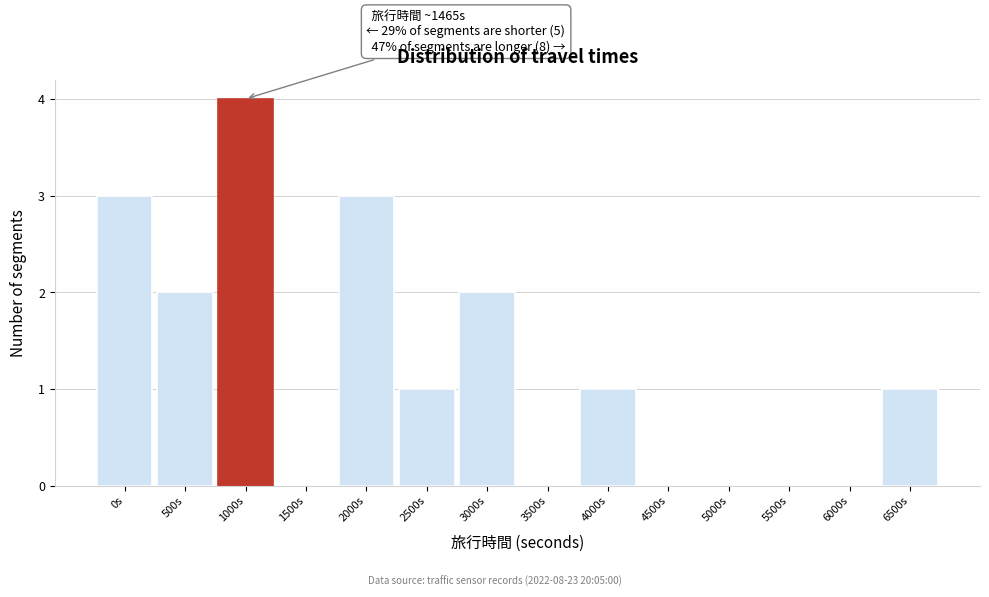

Reading left to right, what are all the values shown in this chart?

0s=3	500s=2	1000s=4	1500s=0	2000s=3	2500s=1	3000s=2	3500s=0	4000s=1	4500s=0	5000s=0	5500s=0	6000s=0	6500s=1